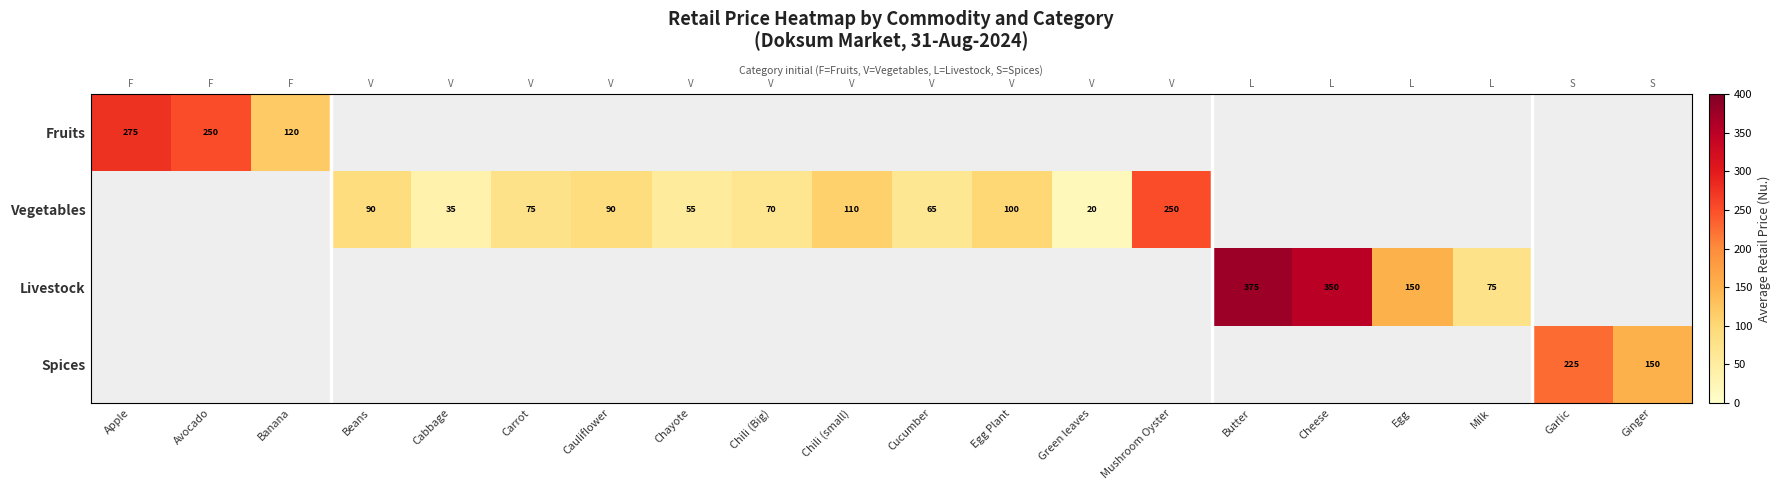

Is the value of Fruits at Chili (Big) greater than the value of Livestock at Cauliflower?

No